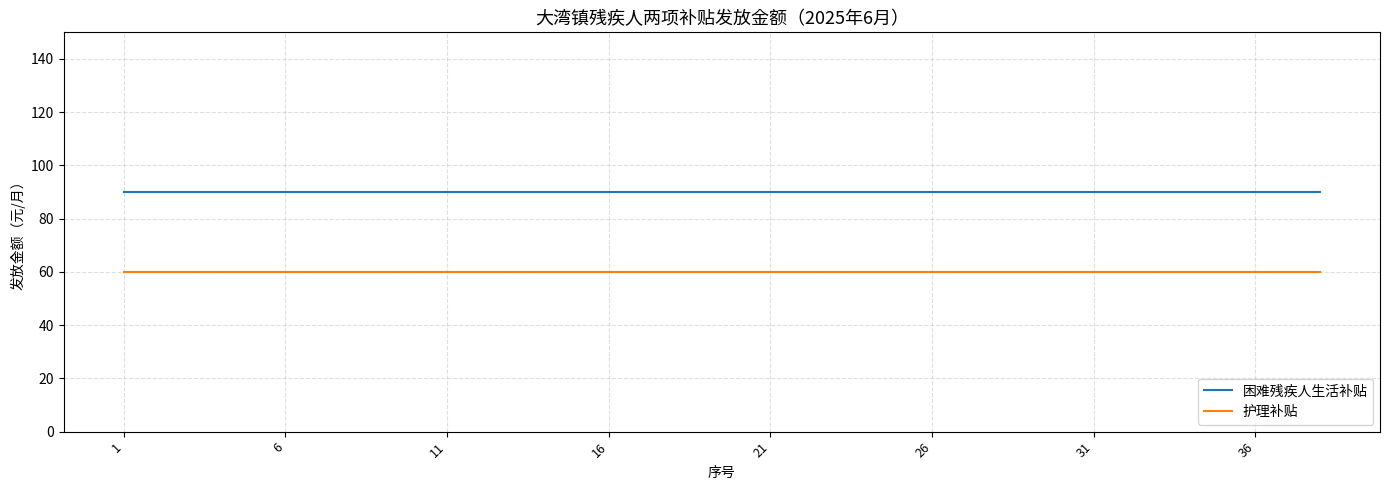

How many lines are shown in the chart?

2